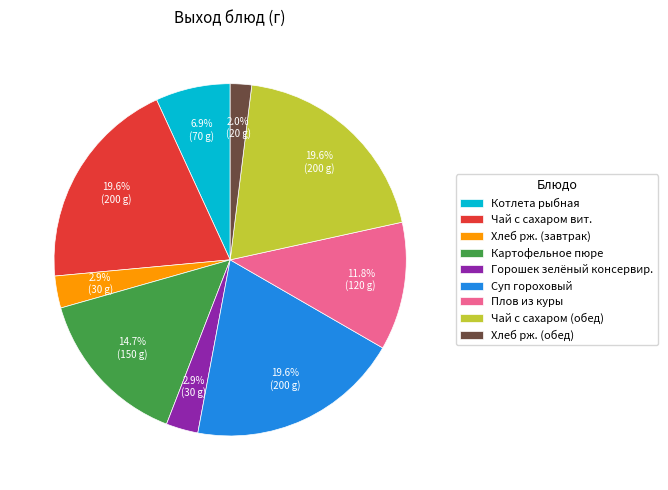

Is there a majority slice in this chart?

No